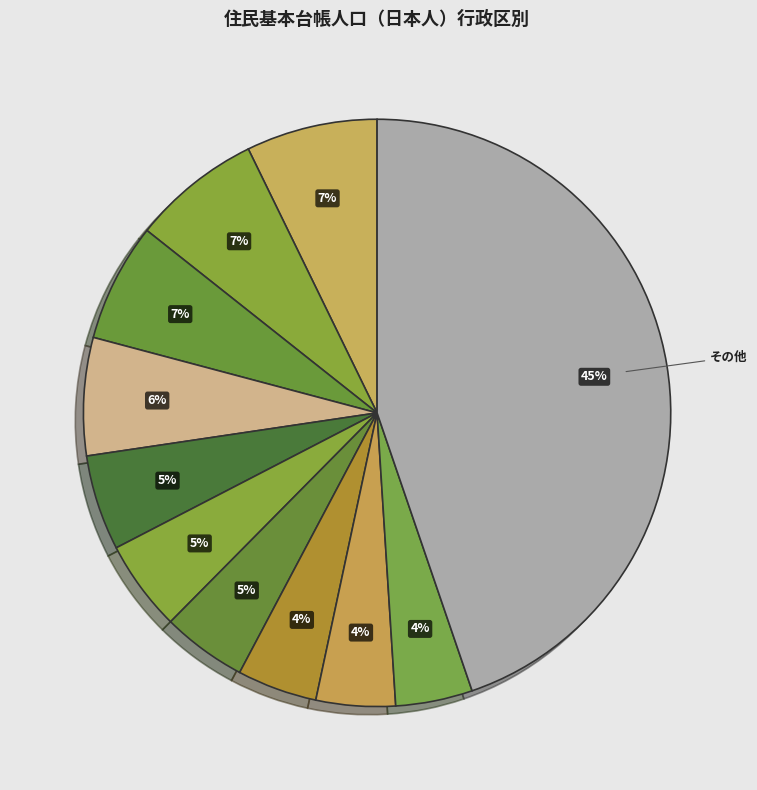

Count the number of slices in the pie.

11